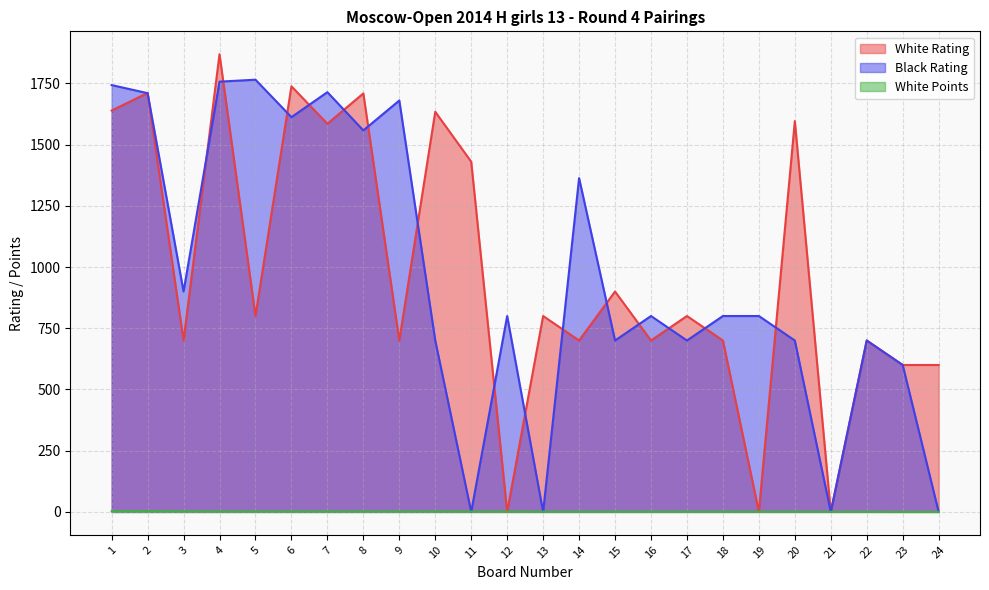

At which label does White Rating reach its minimum?

12